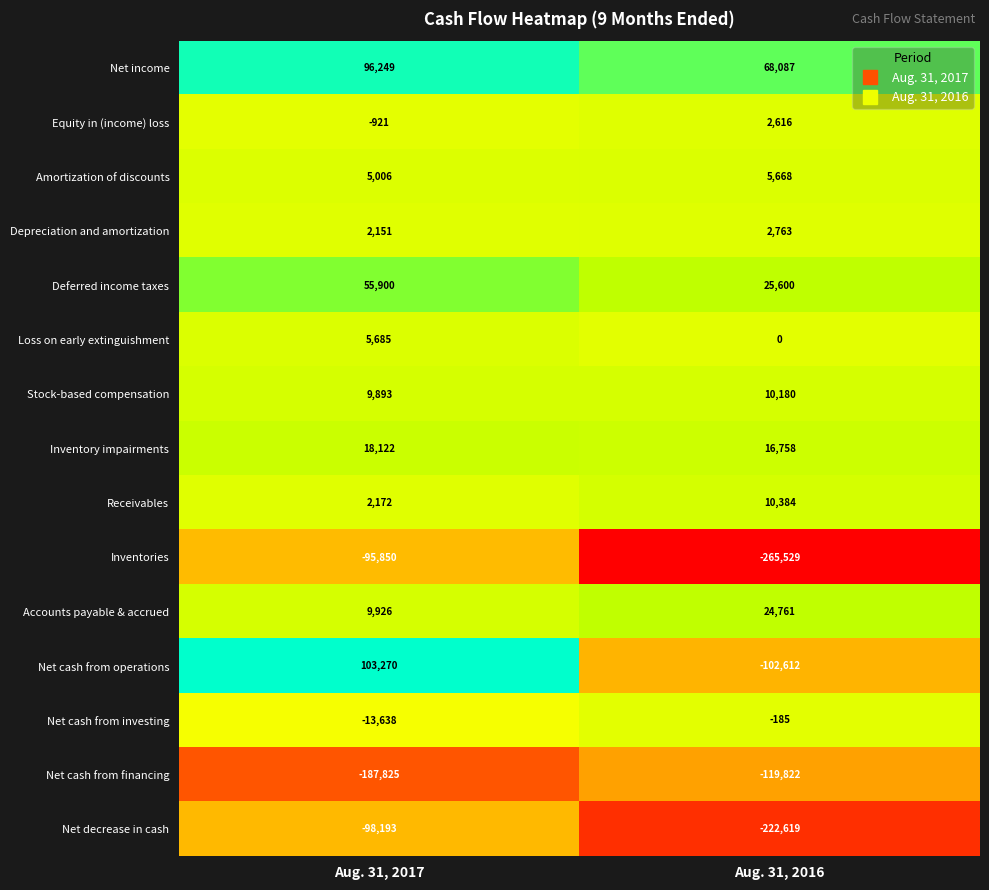

What is the difference between the highest and lowest values at Aug. 31, 2016?

333616